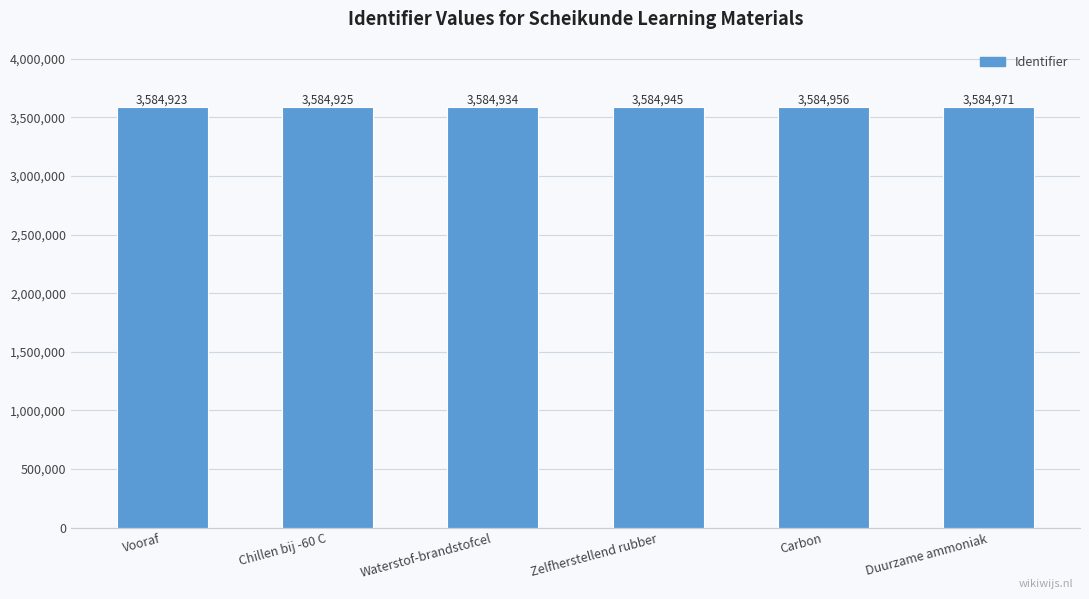

What is the difference between the maximum and second lowest values?

46